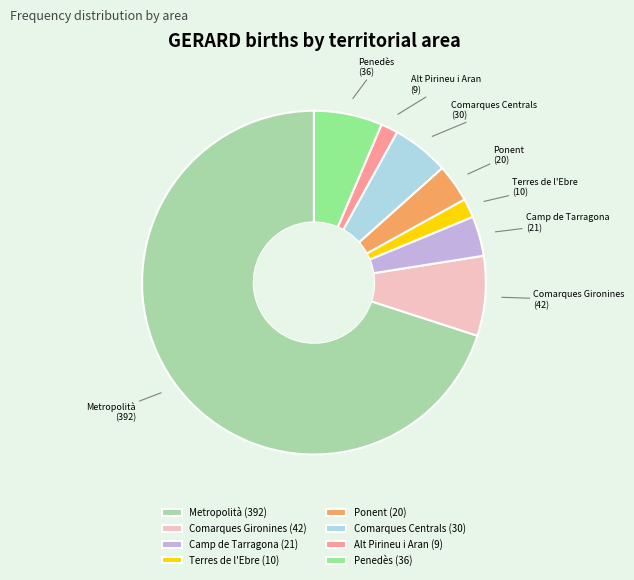

True or false: Alt Pirineu i Aran accounts for 2% of the total.

True